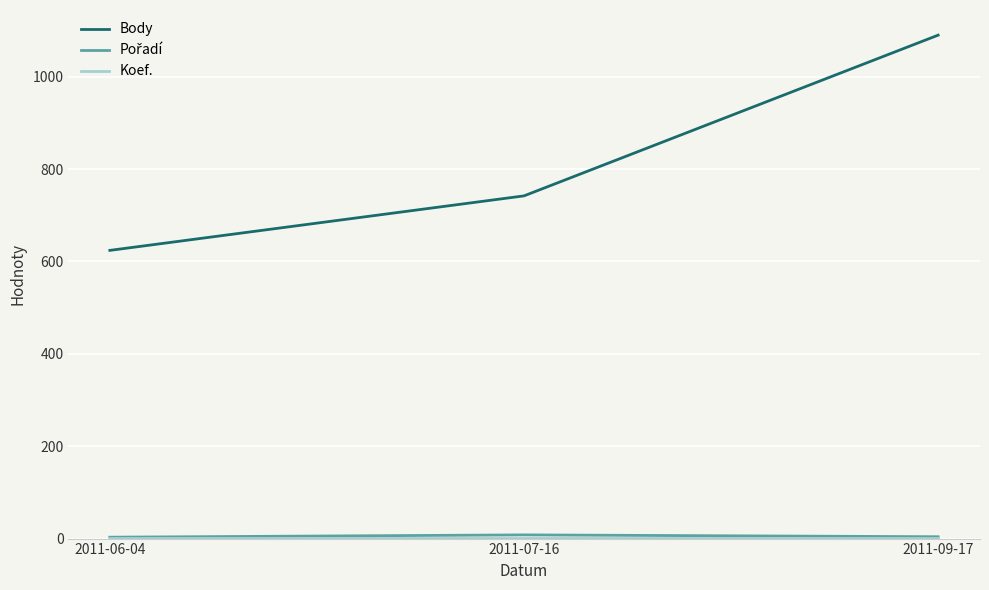

The value of Body at 2011-07-16 is 270. True or false?

False